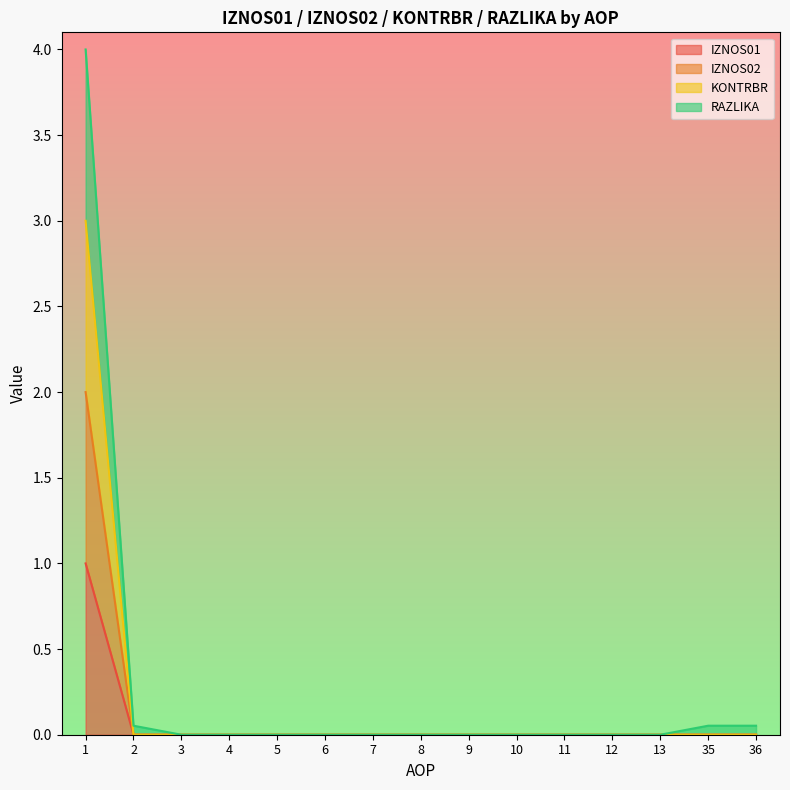

Reading left to right, transcribe all the data shown in this chart.

IZNOS01: 1=1.0	2=0.0	3=0.0	4=0.0	5=0.0	6=0.0	7=0.0	8=0.0	9=0.0	10=0.0	11=0.0	12=0.0	13=0.0	35=0.0	36=0.0
IZNOS02: 1=2.0	2=0.0	3=0.0	4=0.0	5=0.0	6=0.0	7=0.0	8=0.0	9=0.0	10=0.0	11=0.0	12=0.0	13=0.0	35=0.0	36=0.0
KONTRBR: 1=3.0	2=0.0	3=0.0	4=0.0	5=0.0	6=0.0	7=0.0	8=0.0	9=0.0	10=0.0	11=0.0	12=0.0	13=0.0	35=0.0	36=0.0
RAZLIKA: 1=4.0	2=0.1	3=0.0	4=0.0	5=0.0	6=0.0	7=0.0	8=0.0	9=0.0	10=0.0	11=0.0	12=0.0	13=0.0	35=0.1	36=0.1